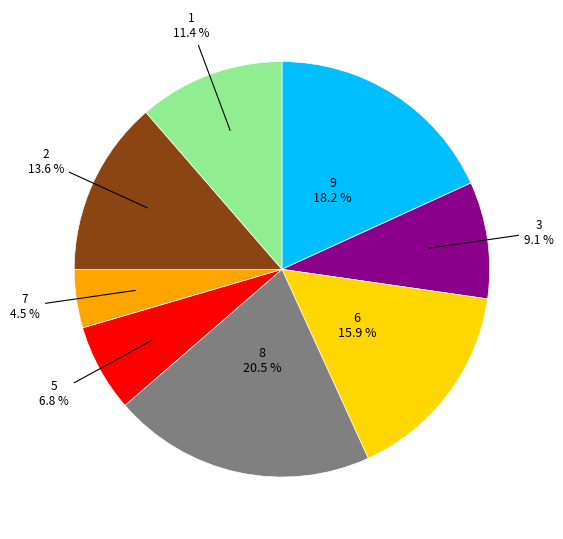

Is there a majority slice in this chart?

No